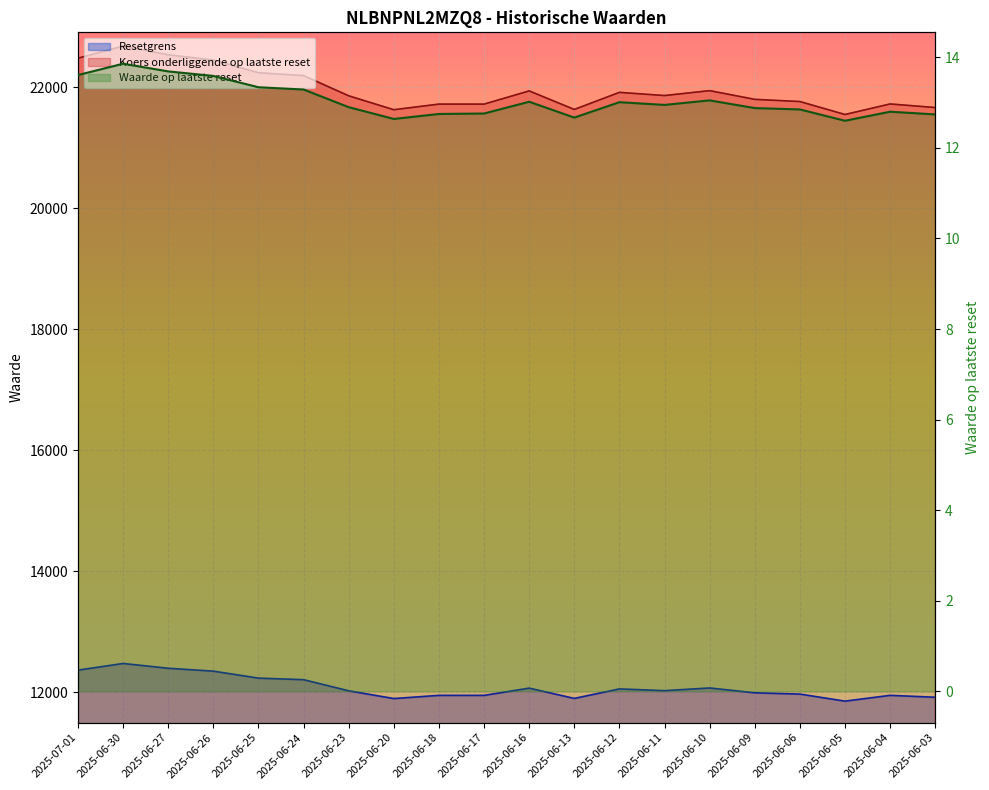

List the series in order of their overall mean, lowest first.

Waarde op laatste reset, Resetgrens, Koers onderliggende op laatste reset